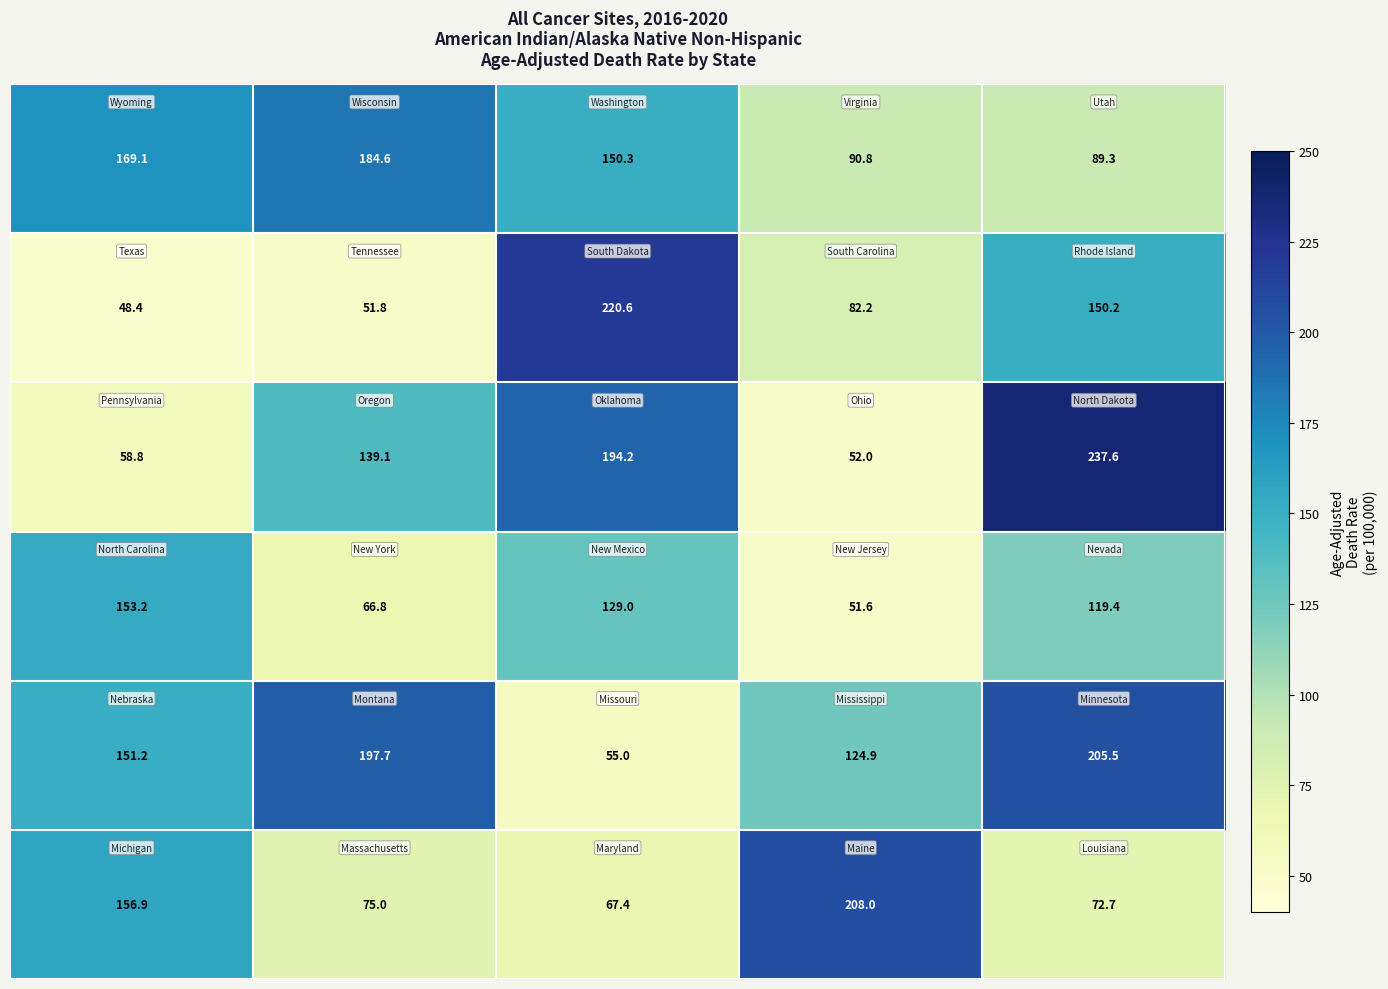

What is the minimum value shown in the chart?

48.4